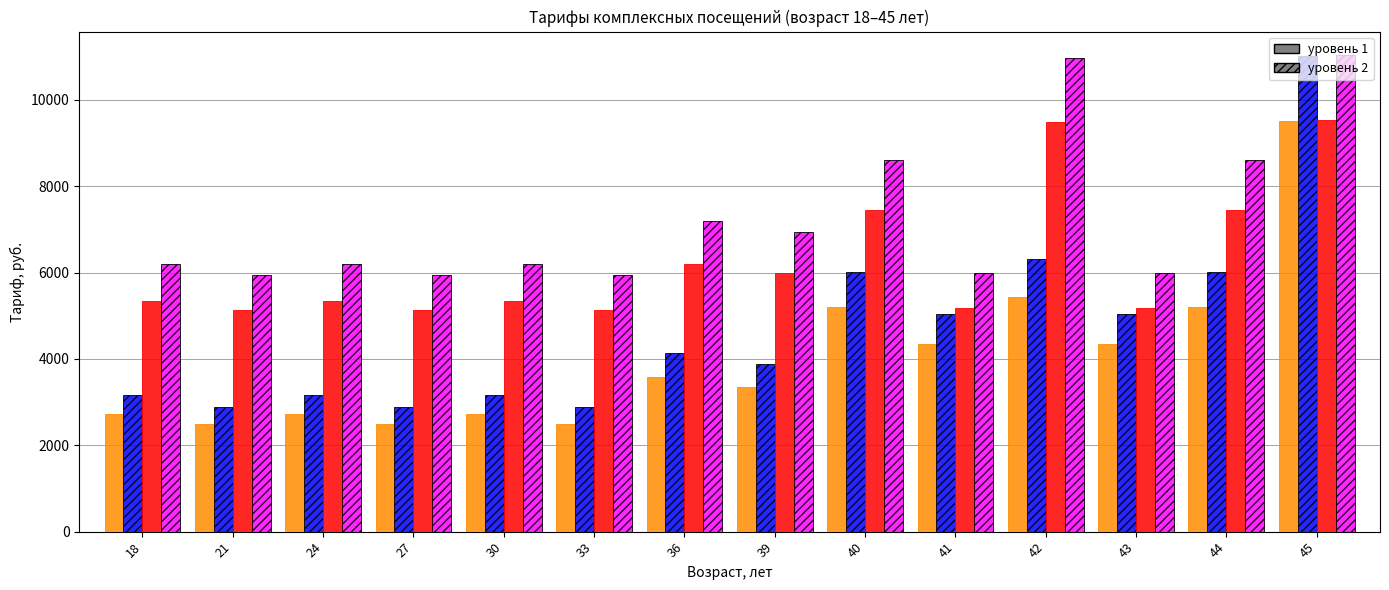

What is the spread (max minus min) of values at 33?

3437.5